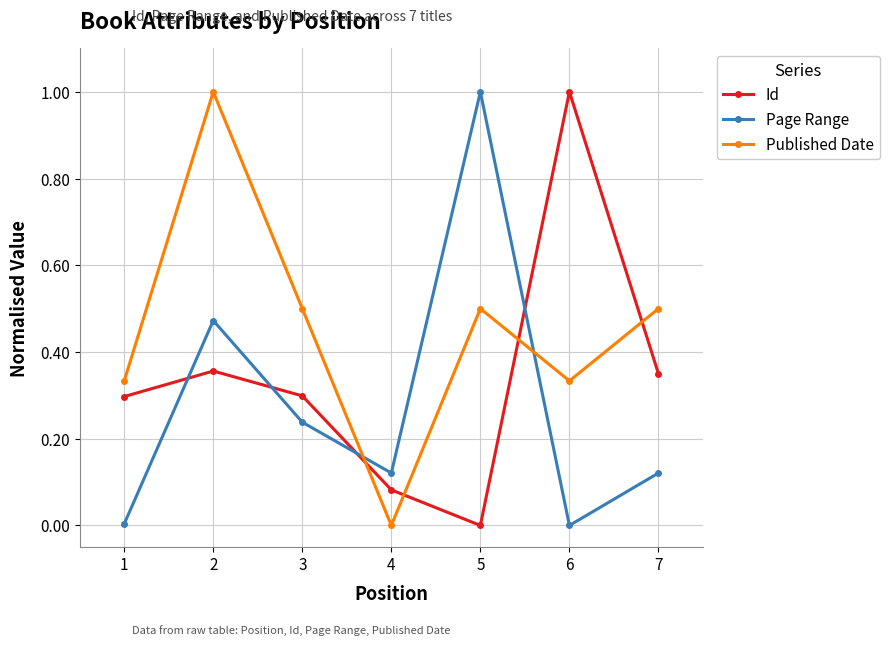

How many times do Published Date and Id cross each other?

4